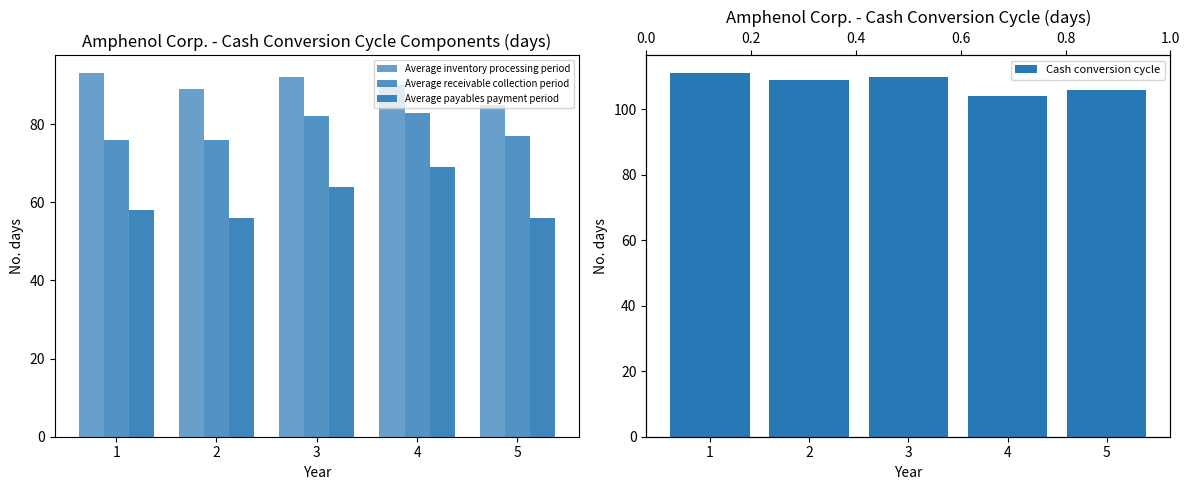

What is the sum of all Average receivable collection period values?

394